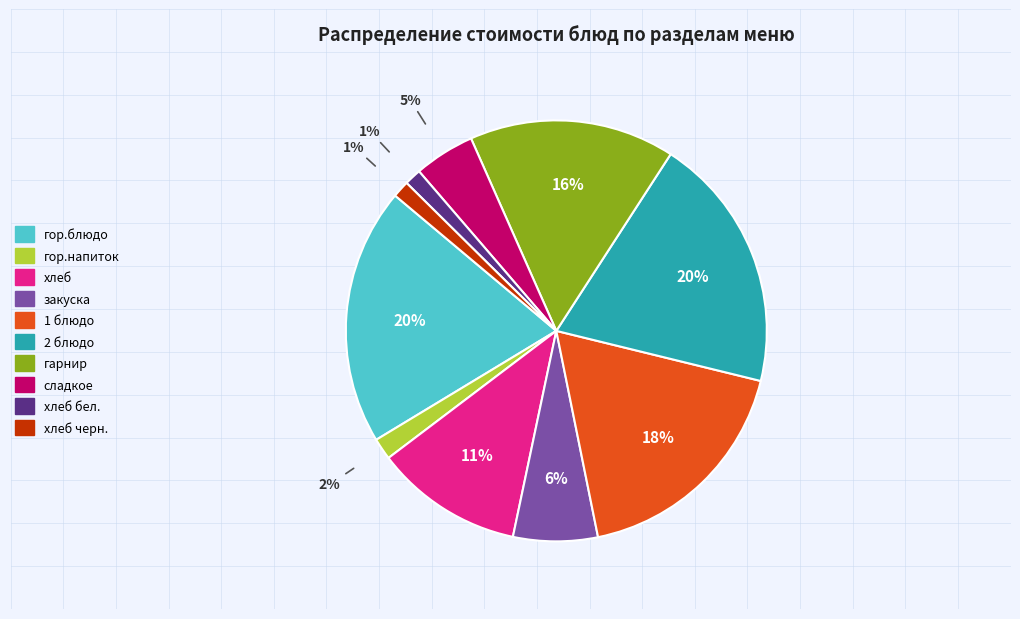

How many segments does this pie chart have?

10